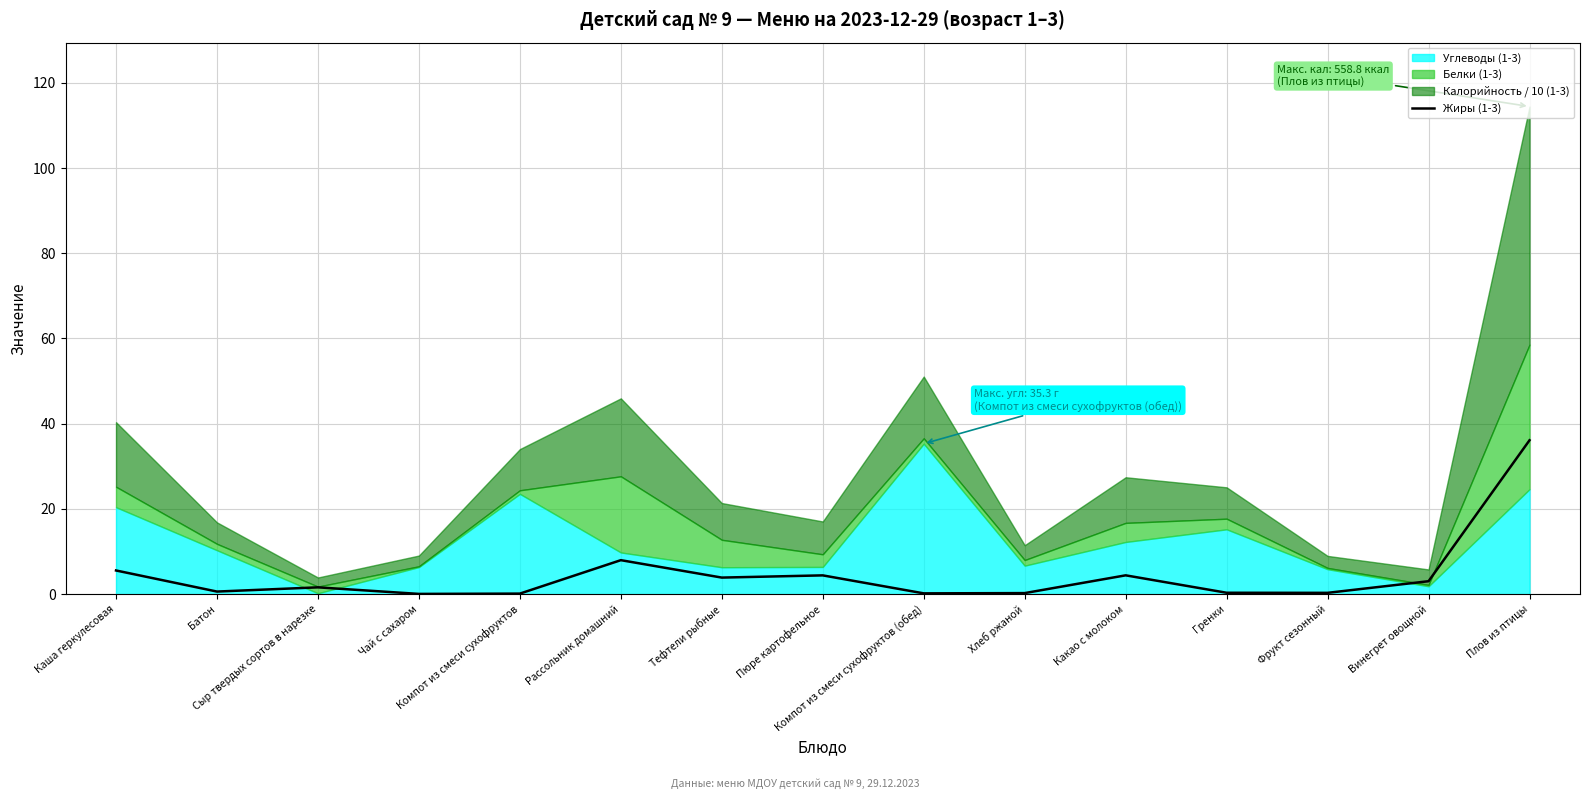

What is the difference between the second highest and minimum values?

7.9